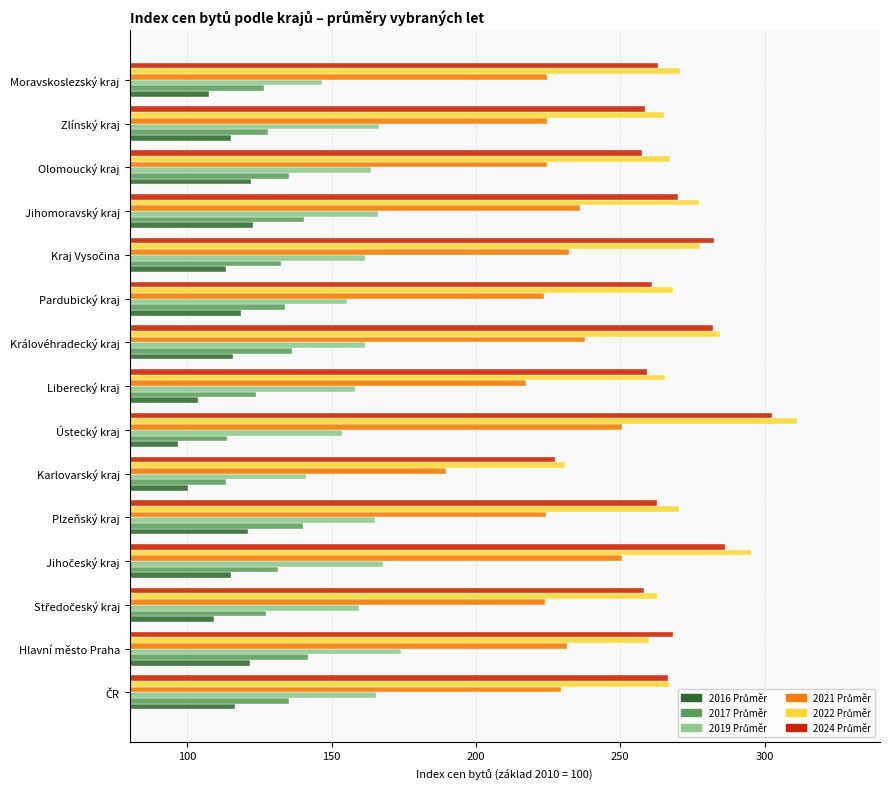

At how many categories does at least one series exceed 254?

14